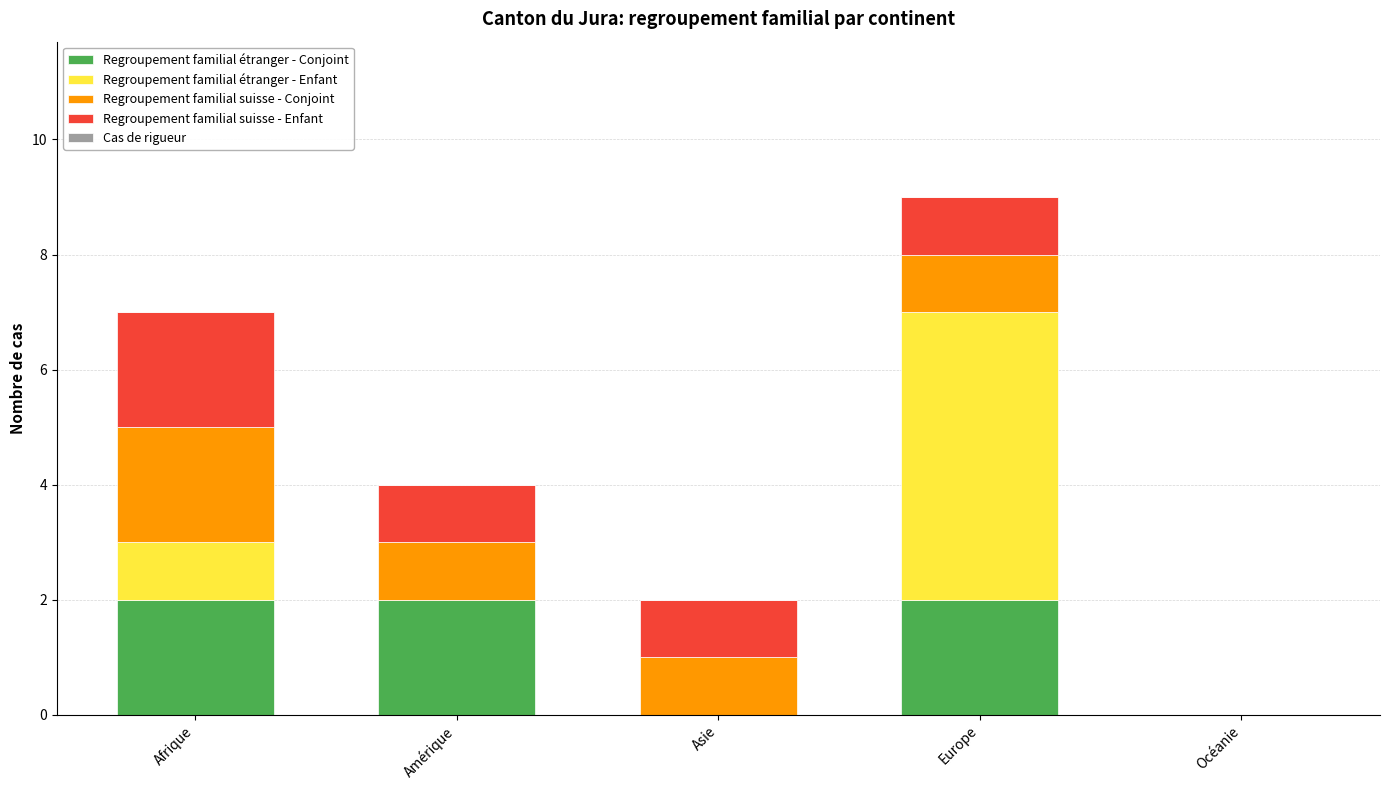

What is the total value across all series at Amérique?

4